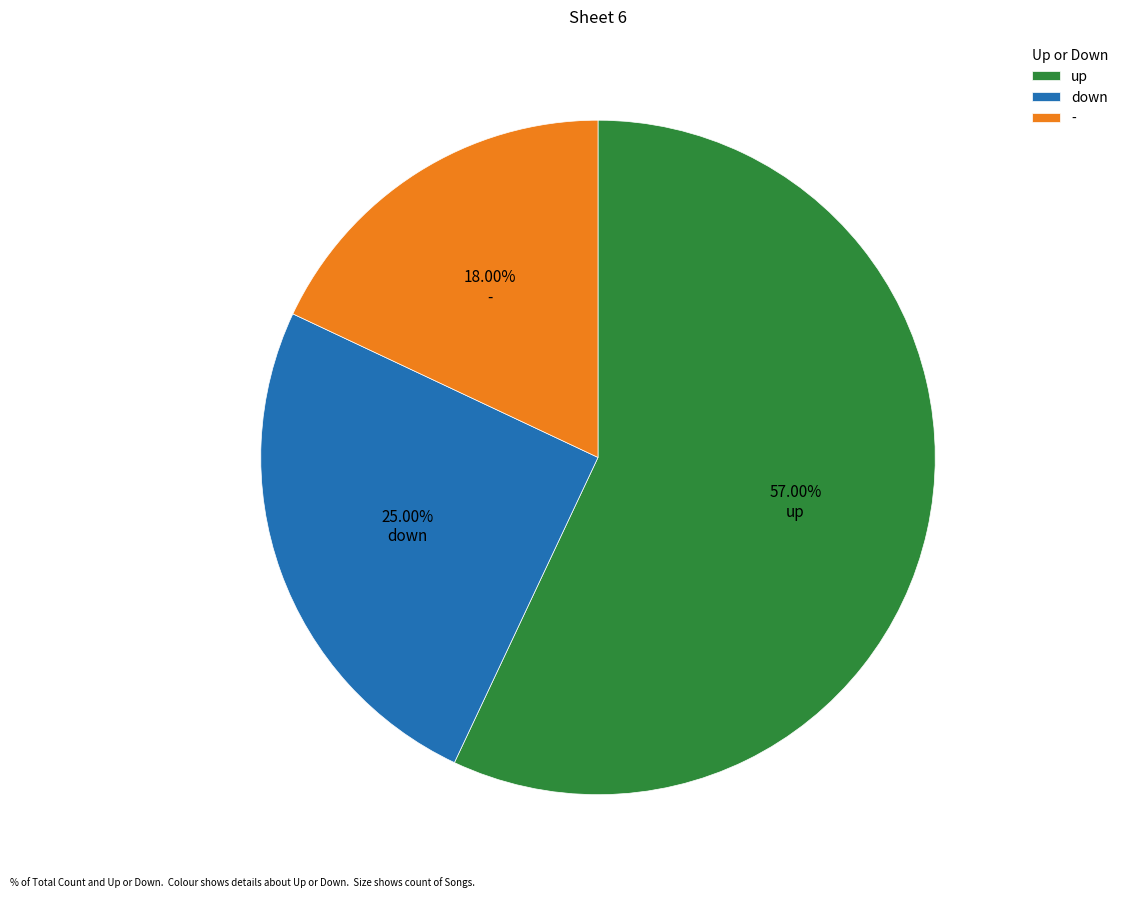

To the nearest percent, what percentage of the pie is down?

25%